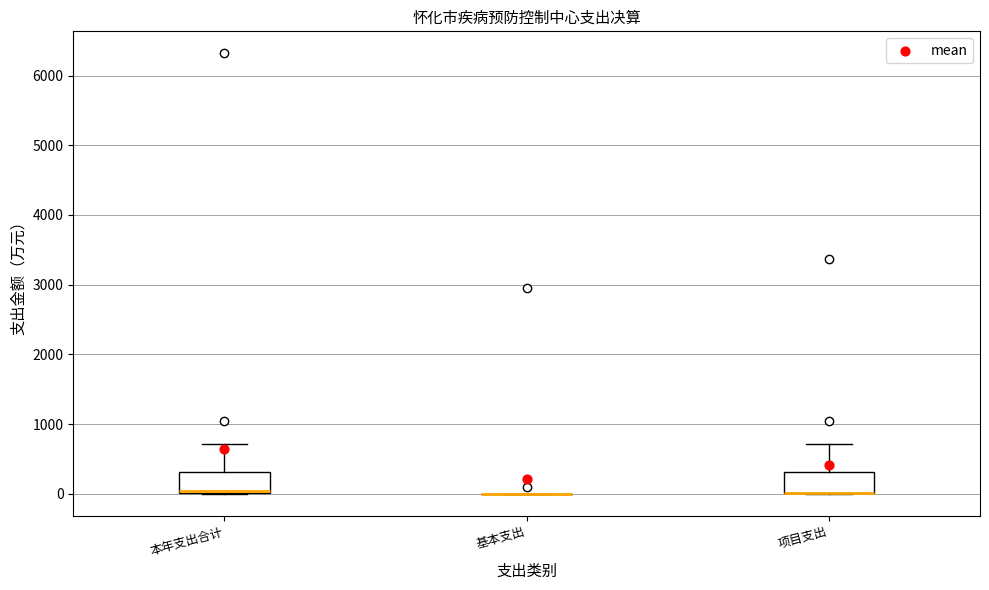

Reading left to right, transcribe this box plot: for each box, give where its median line is, the range the box spans, and where its two whiskers end, as read against the y-axis. The values are not printed on the chart, so give them approximately, as read against the axis.

本年支出合计: median 0 (just above the box's lower edge), box 0 to 300, whiskers 0 to 700
基本支出: box collapsed to a line at 0, whiskers 0 to 0
项目支出: median 0 (drawn on the box's lower edge), box 0 to 300, whiskers 0 to 700